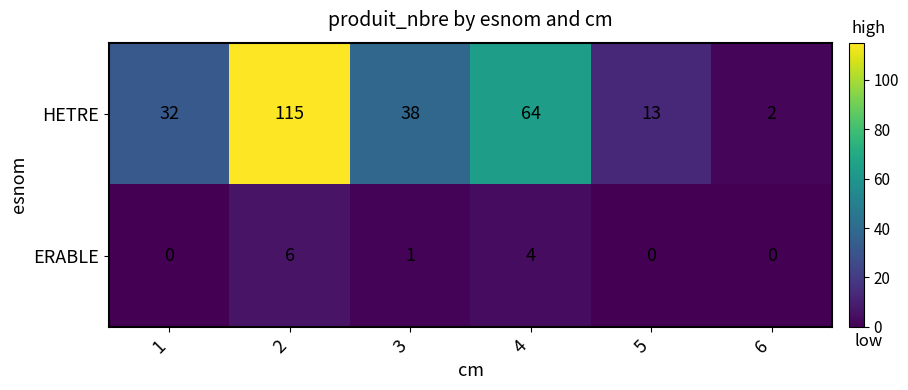

Is it true that HETRE equals 23 at 5?

False